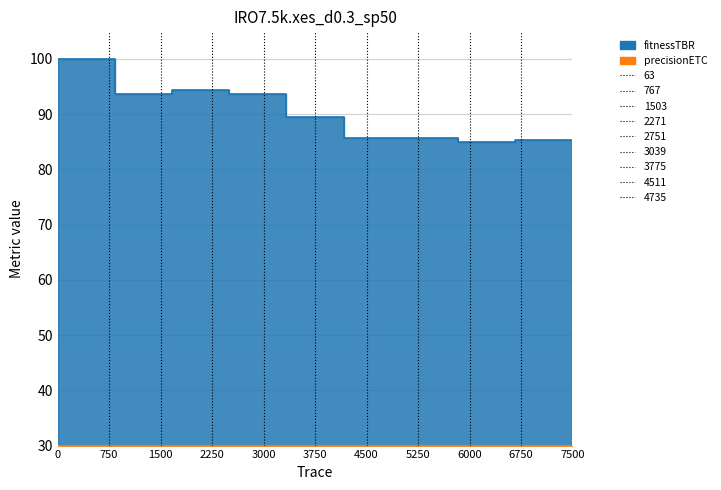

Count the number of categories in the chart.

10